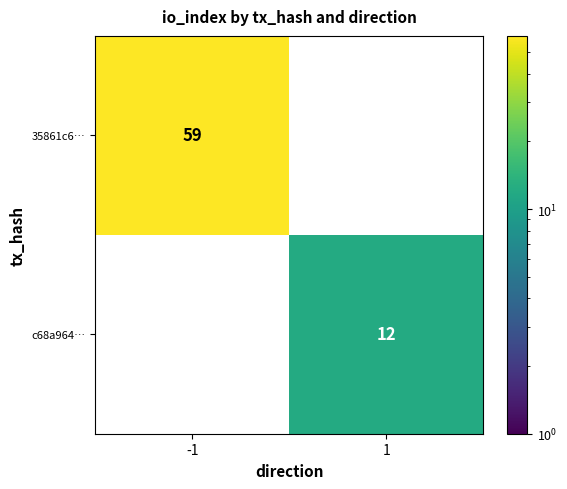

What is the total value across all series at 1?

12